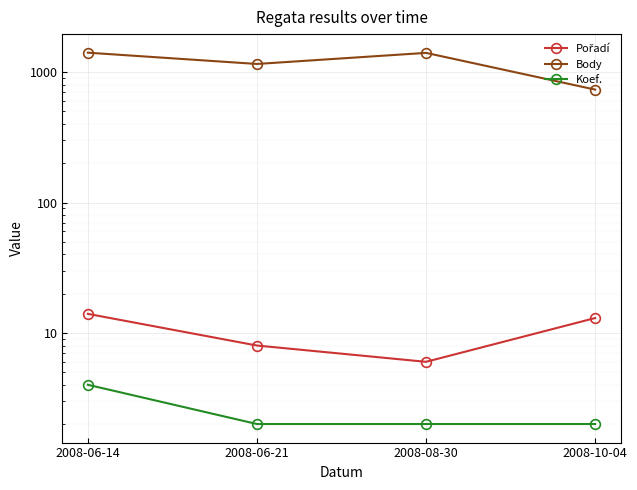

What is the average value of the Pořadí series?

10